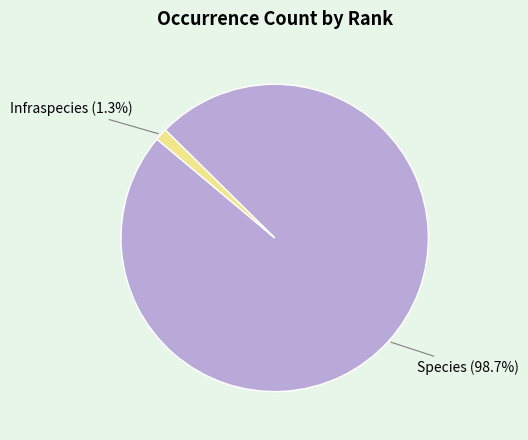

Rank the categories by value from highest to lowest.

Species, Infraspecies